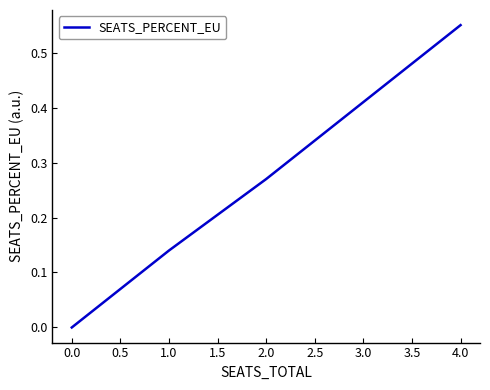

What is the sum of all values?

1.0